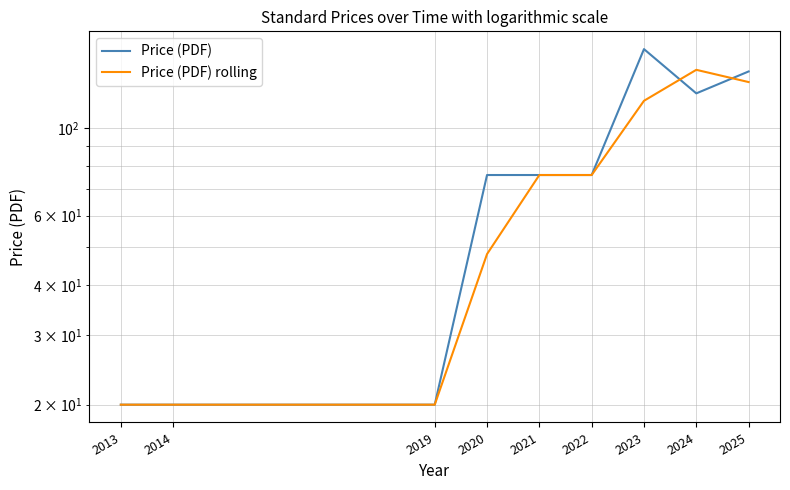

True or false: Price (PDF) has more than 1 points higher than both neighbors.

False